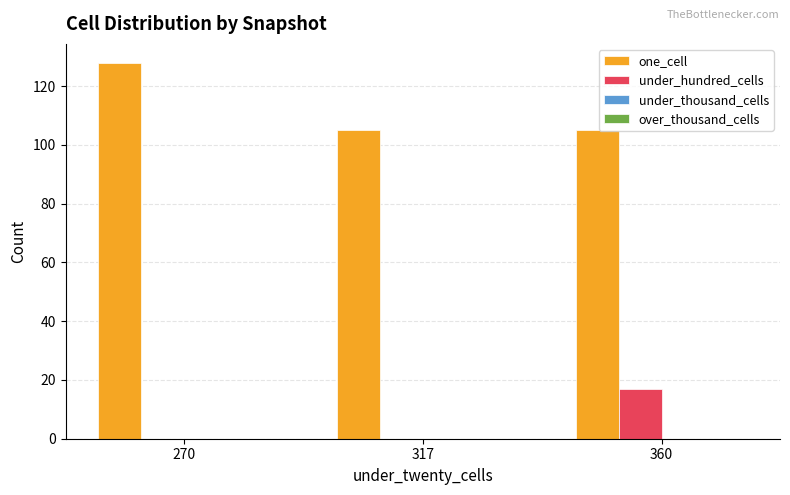

What is the total value across all series at 270?

128